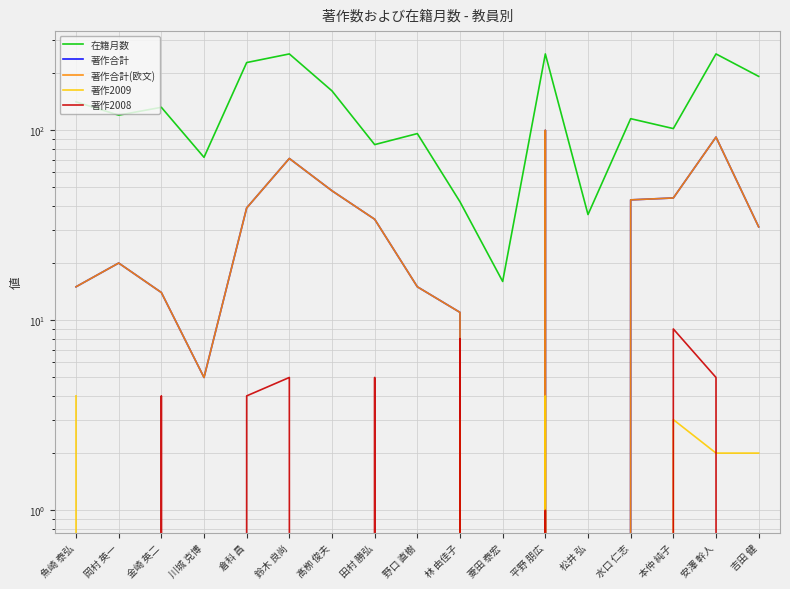

Reading right to left, what are all the values shown in this chart?

在籍月数: 192	252	102	115	36	252	16	42	96	84	161	252	227	72	132	120	141
著作合計: 31	92	44	43	0	100	0	11	15	34	48	71	39	5	14	20	15
著作合計(欧文): 31	92	44	43	0	100	0	11	15	34	48	71	39	5	14	20	15
著作2009: 2	2	3	0	0	4	0	3	0	0	0	0	0	0	0	0	4
著作2008: 0	5	9	0	0	1	0	8	0	5	0	5	4	0	4	0	0